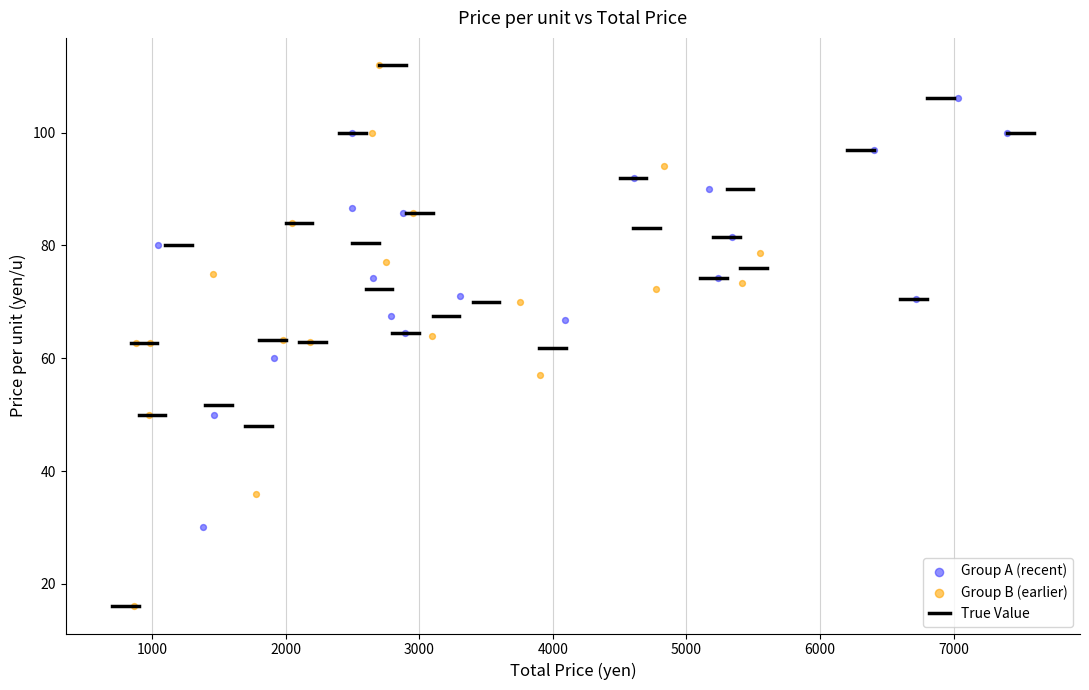

Which series has the widest spread of Y values?

Group B (earlier)